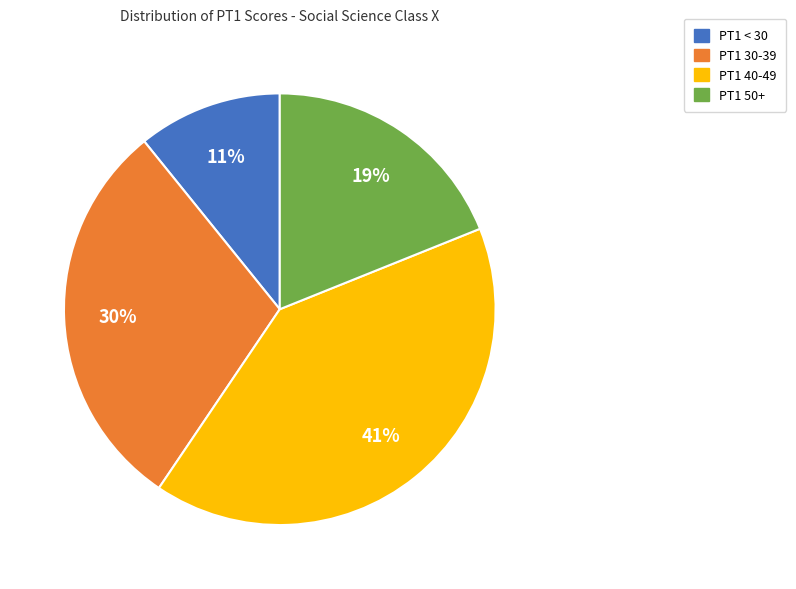

To the nearest percent, what portion does PT1 40-49 represent?

41%